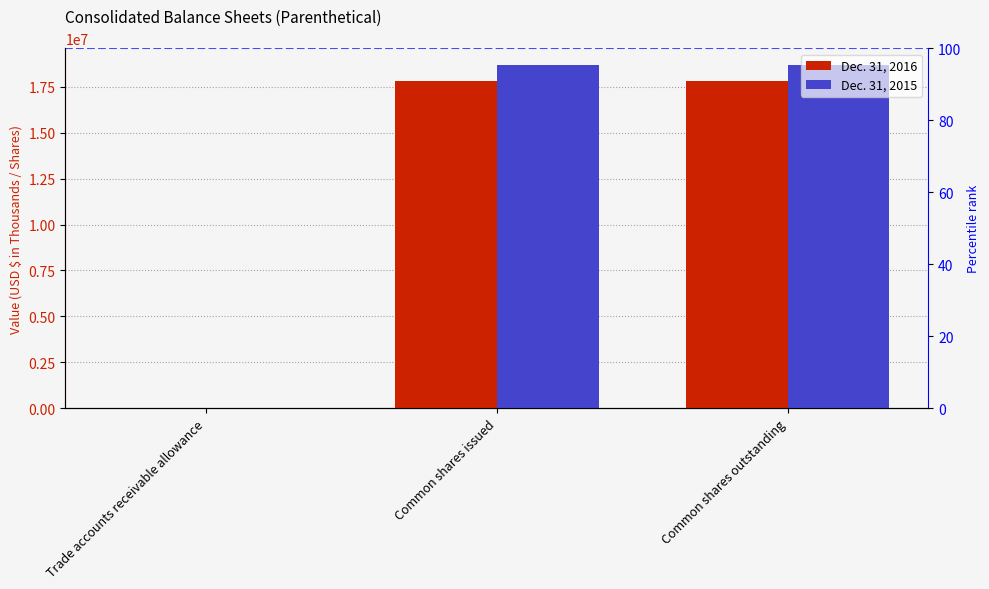

At how many categories does at least one series exceed 13801410?

2